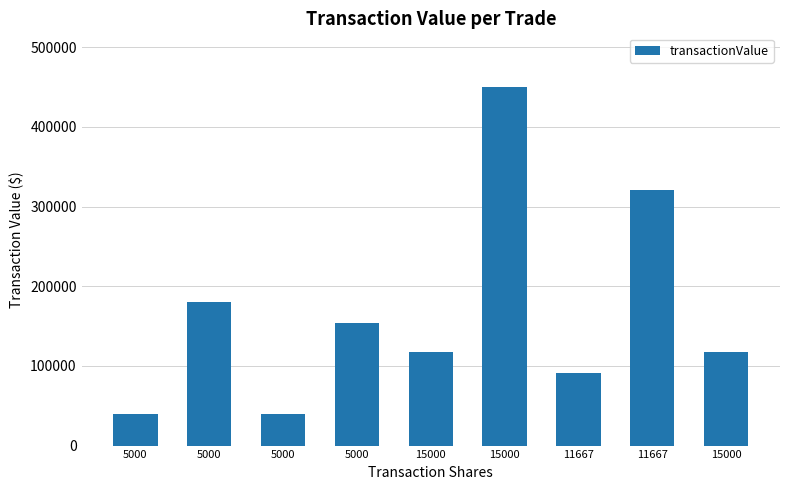

How many data points does each series have?

9